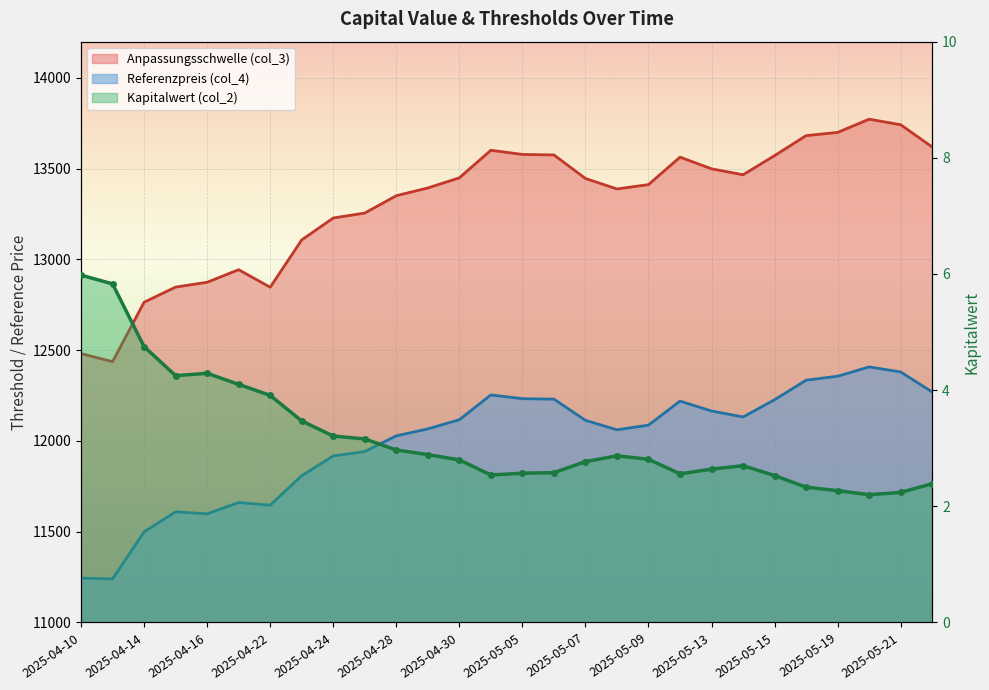

True or false: Anpassungsschwelle (col_3) and Kapitalwert (col_2) intersect in this chart.

False